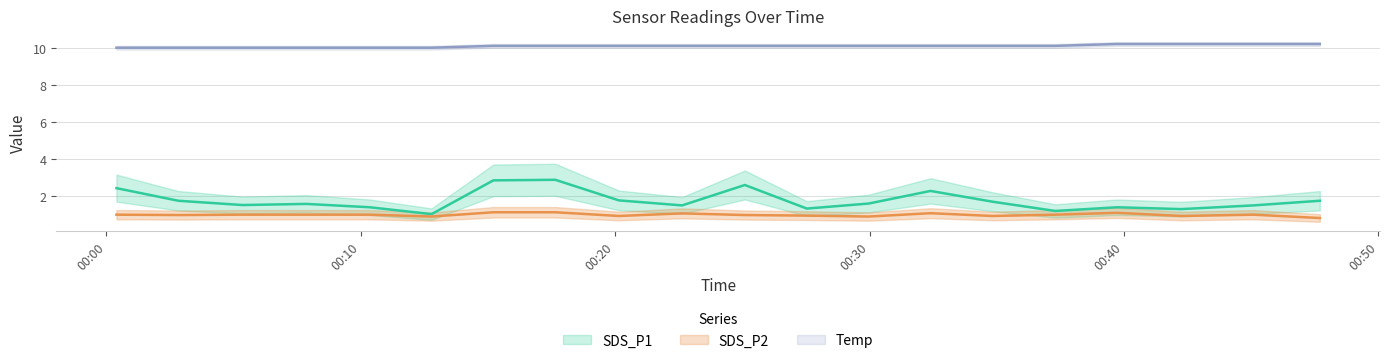

Is the value of SDS_P1 at 2023/03/29 00:12:47 greater than the value of Temp at 2023/03/29 00:39:44?

No